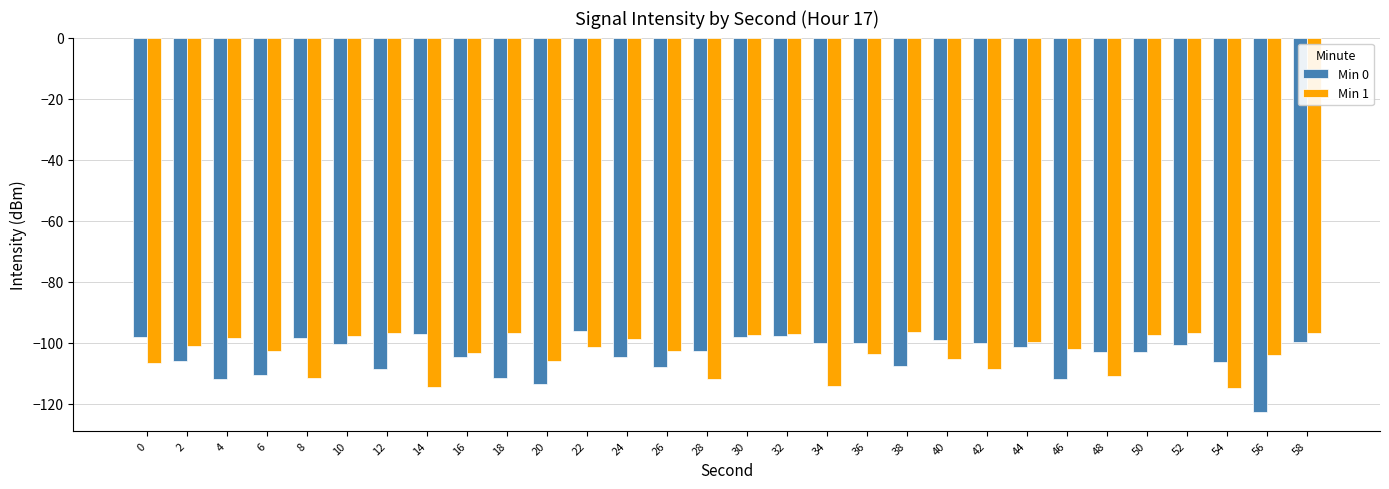

Which category has the lowest value across all series?

56